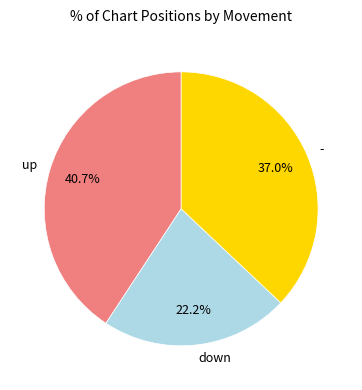

To the nearest percent, what percentage of the pie is up?

41%